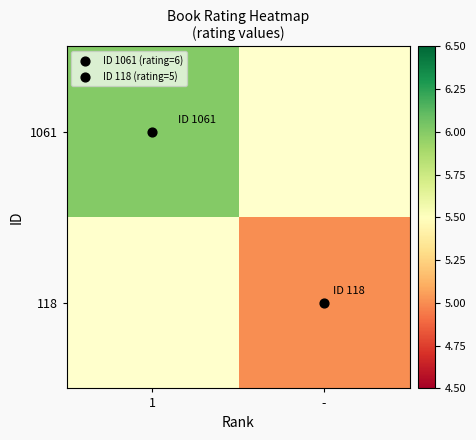

At which category does the chart reach its peak across all series?

1